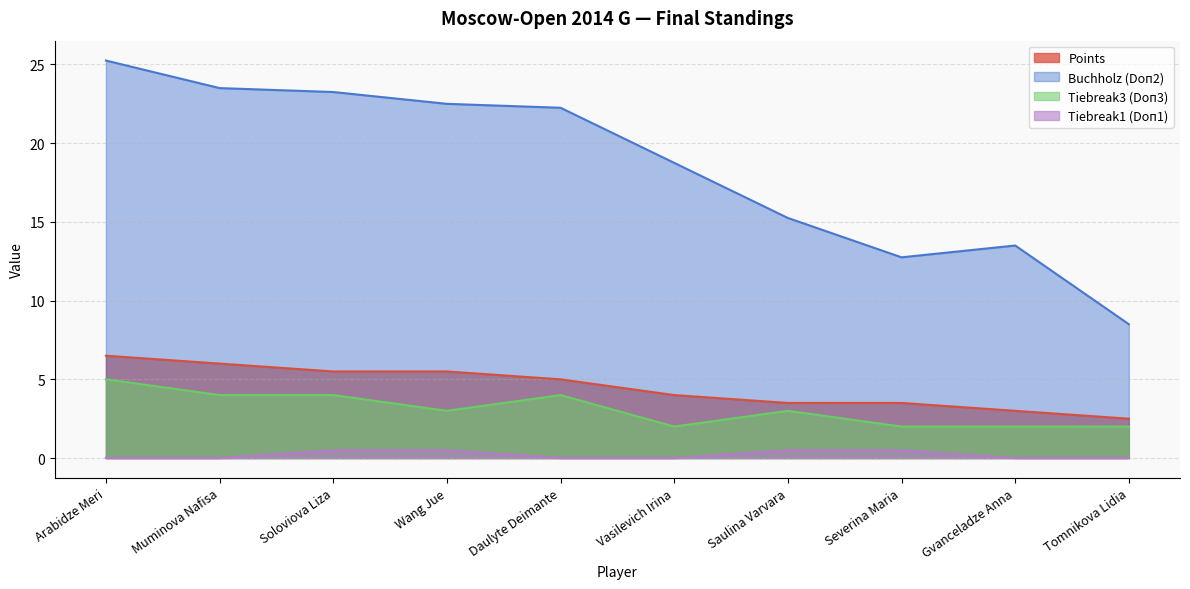

At Muminova Nafisa, list the series in order from largest to smallest.

Buchholz (Doп2), Points, Tiebreak3 (Doп3), Tiebreak1 (Doп1)